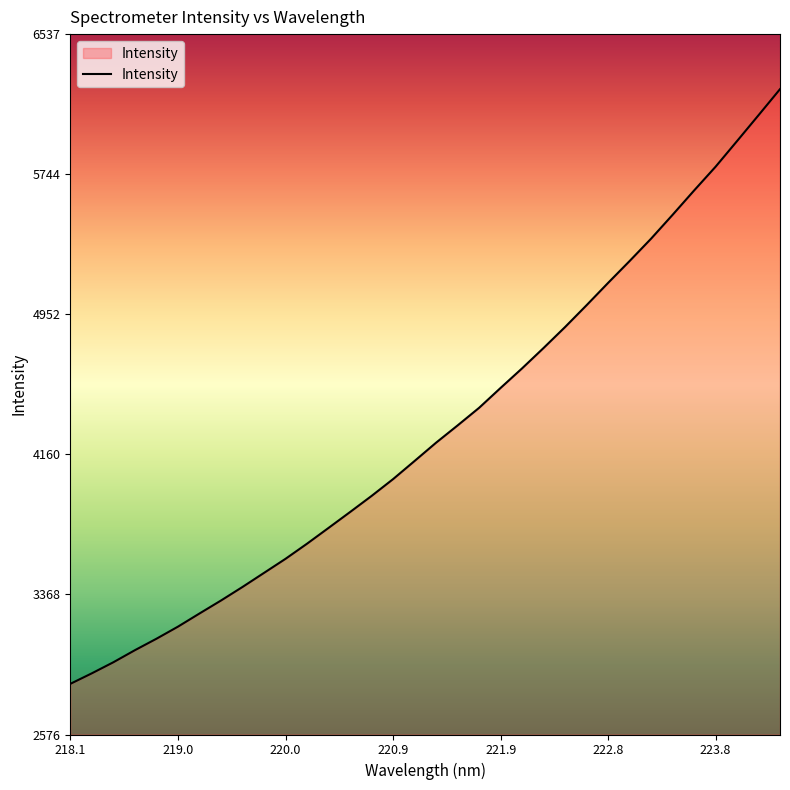

What is the greatest value displayed?

6225.8